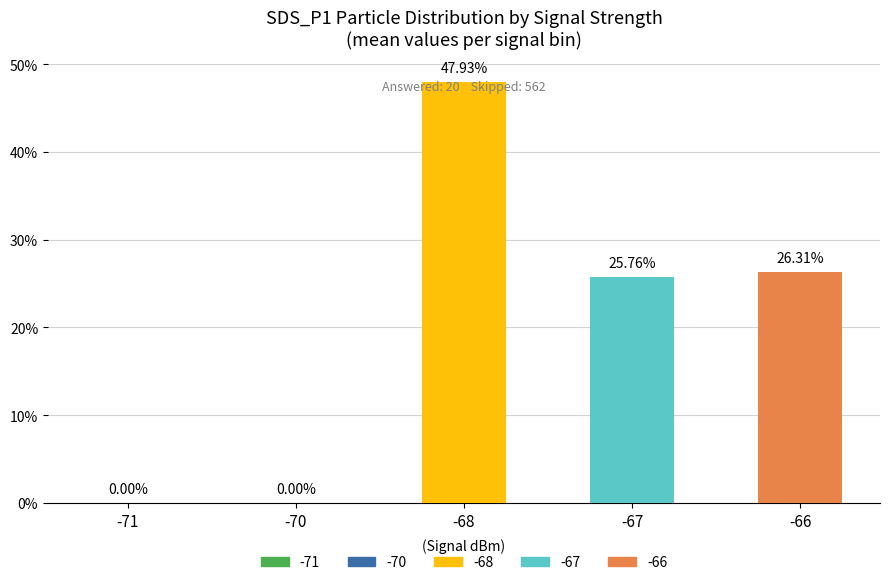

What is the sum of the values at -68 and -70?

47.9